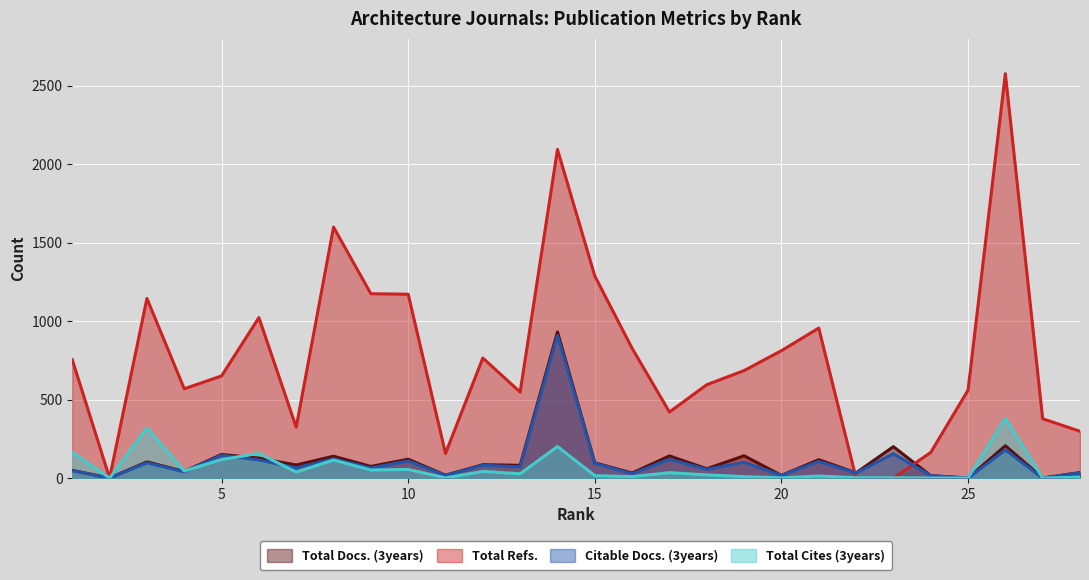

What is the difference between the Total Refs. values at 8 and 5?

949